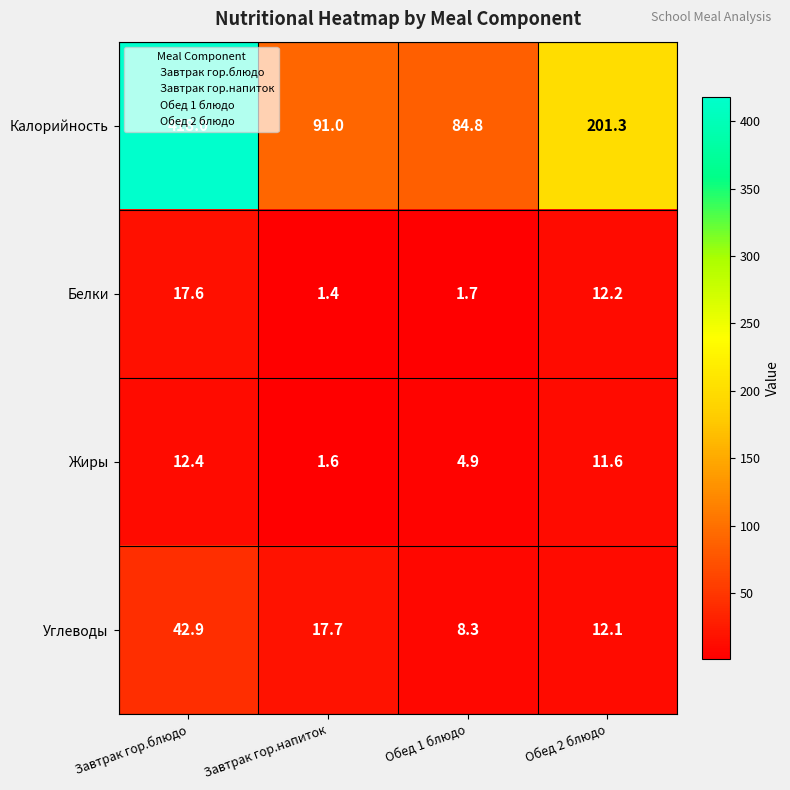

Which series has the largest range (max minus min)?

Калорийность